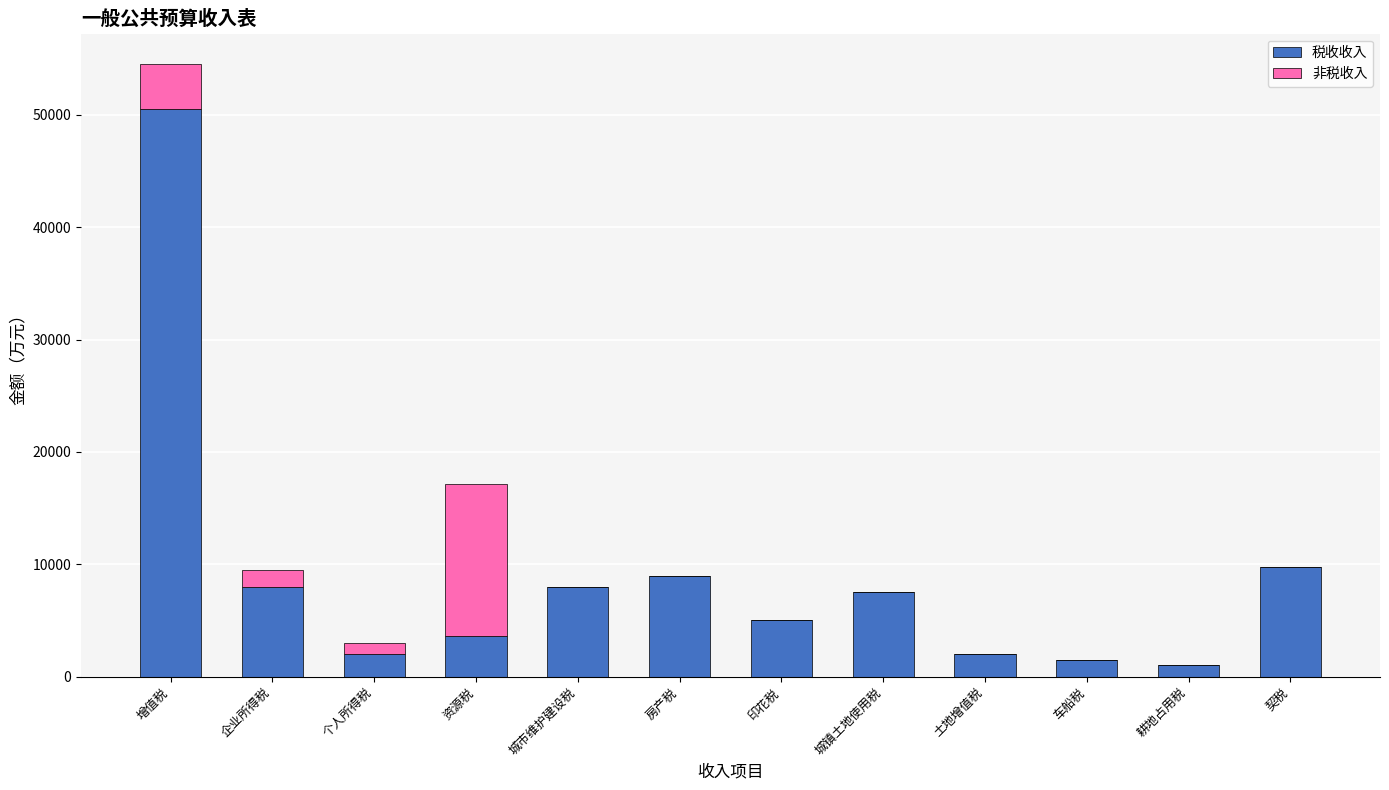

At which category is the sum across all series the highest?

增值税